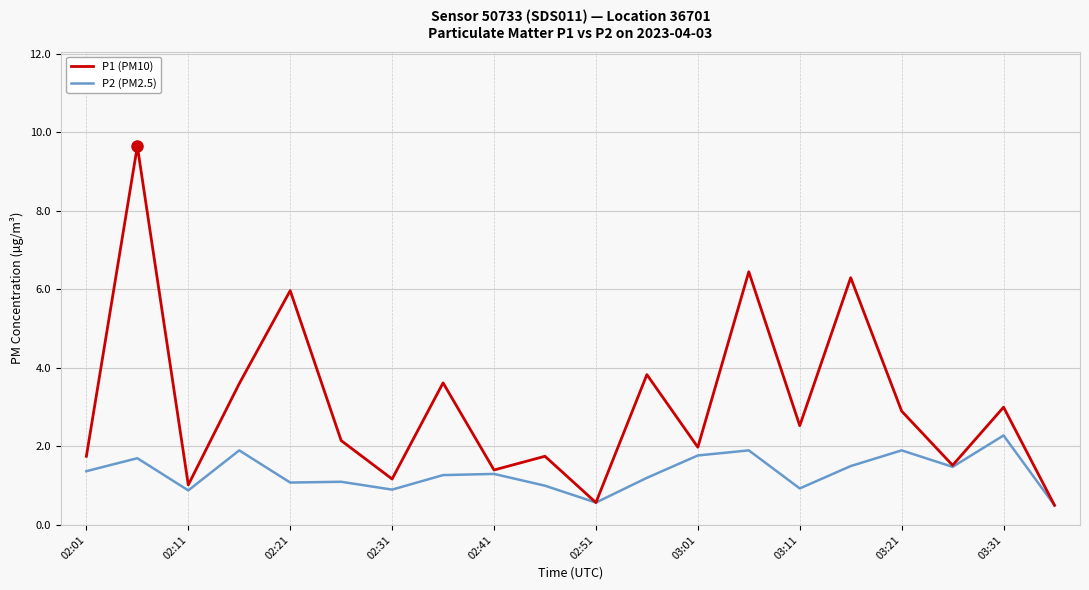

What is the lowest value of the P2 (PM2.5) series?

0.5